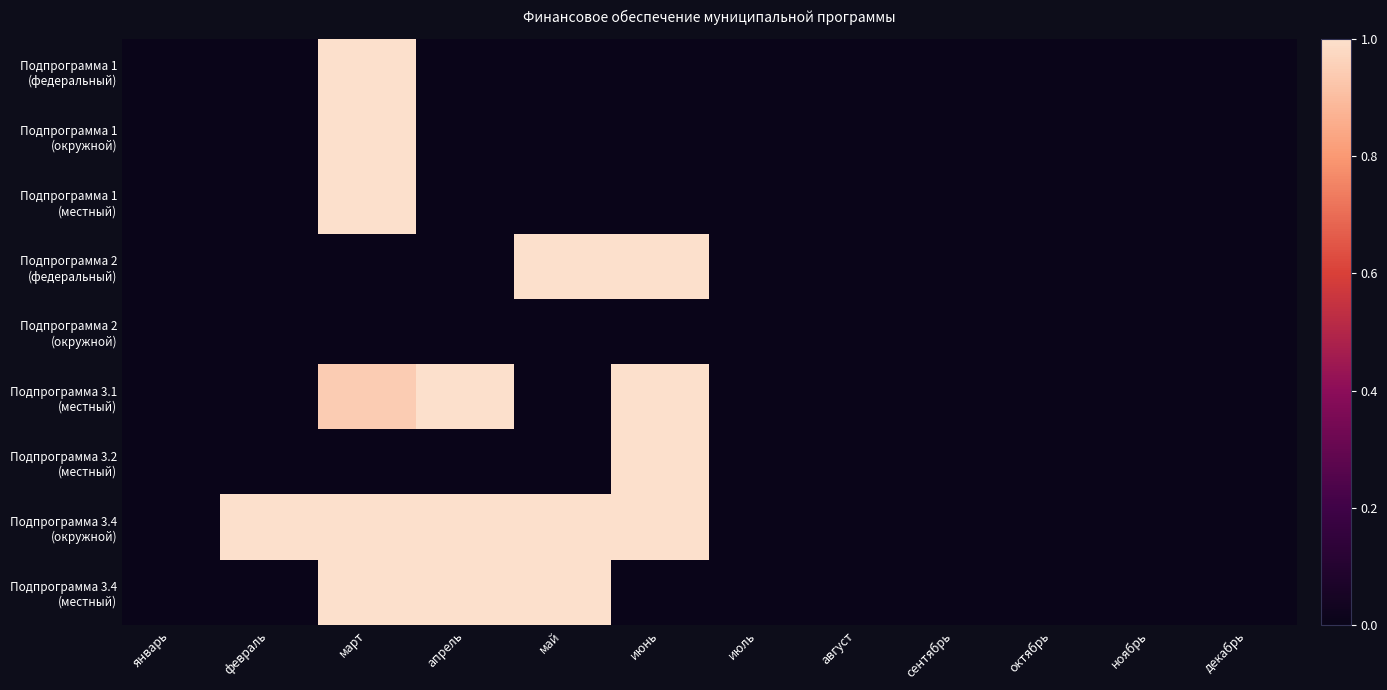

At how many categories does at least one series exceed 0?

5